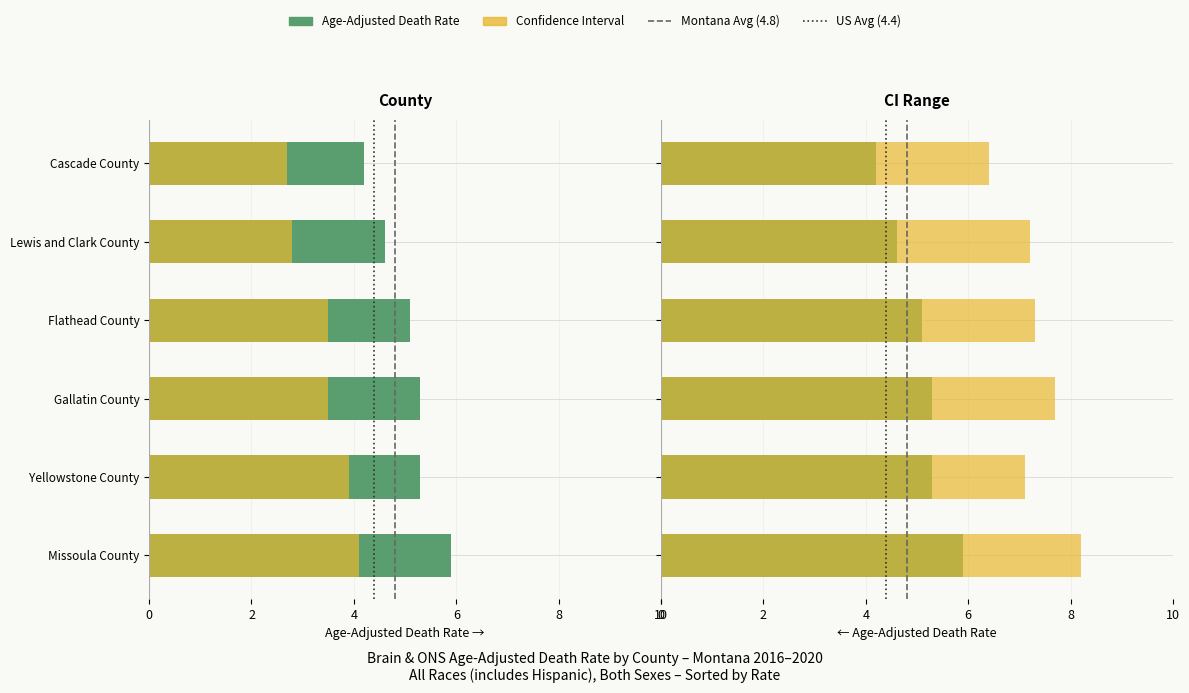

What is the average value of the Upper CI series?

7.3